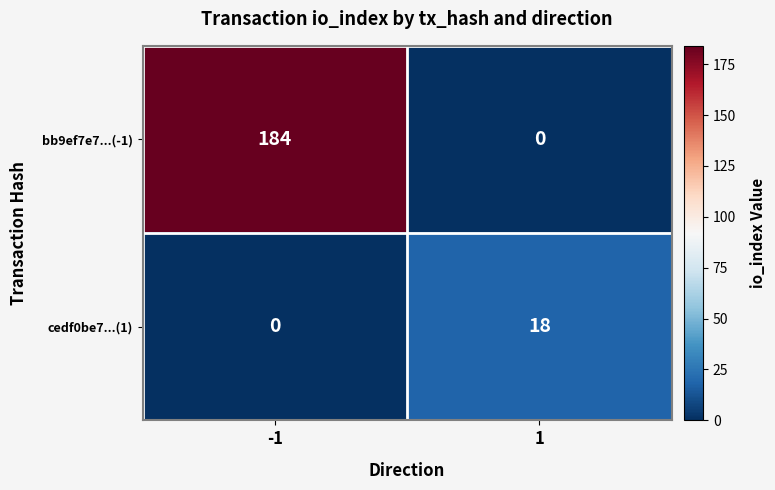

Read the cedf0be7...(1) value at 1, to the nearest 10.

20